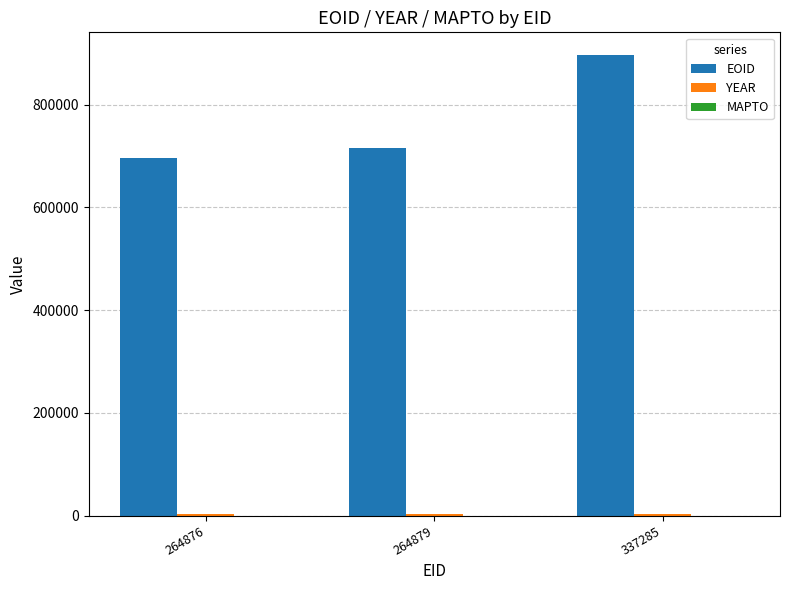

Are the bars grouped side by side (vs. stacked)?

Yes